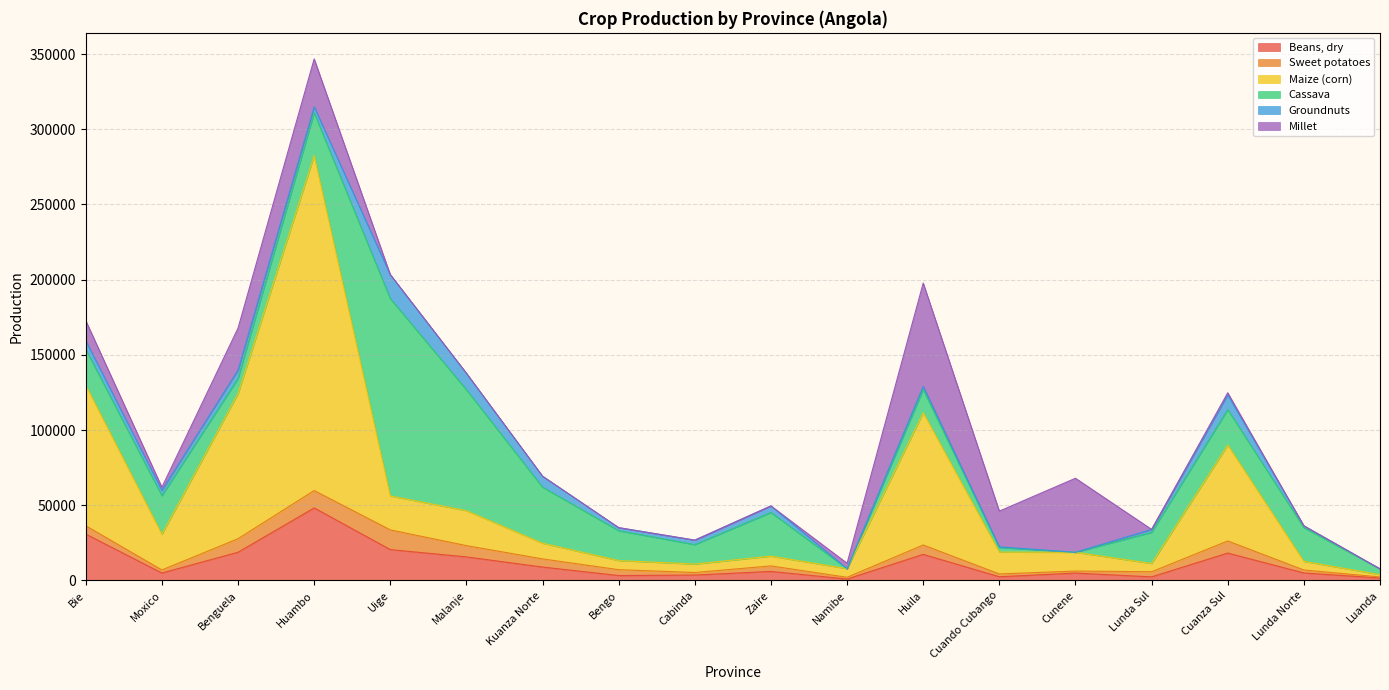

What is the difference between the Groundnuts values at Huambo and Malanje?

6938